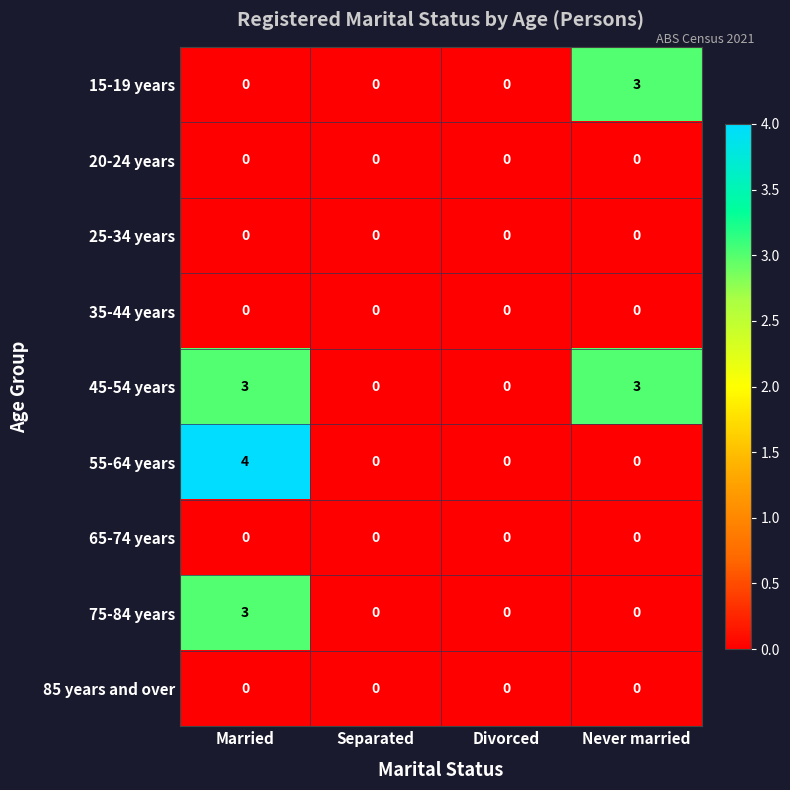

Which series has the largest total across all categories?

45-54 years